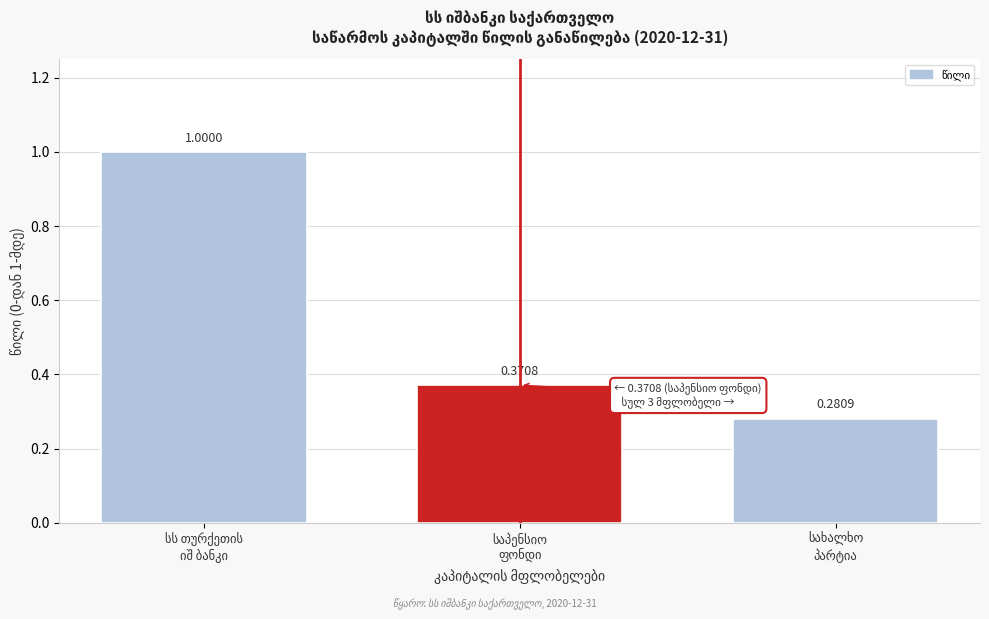

What is the difference between the maximum and second lowest values?

0.6